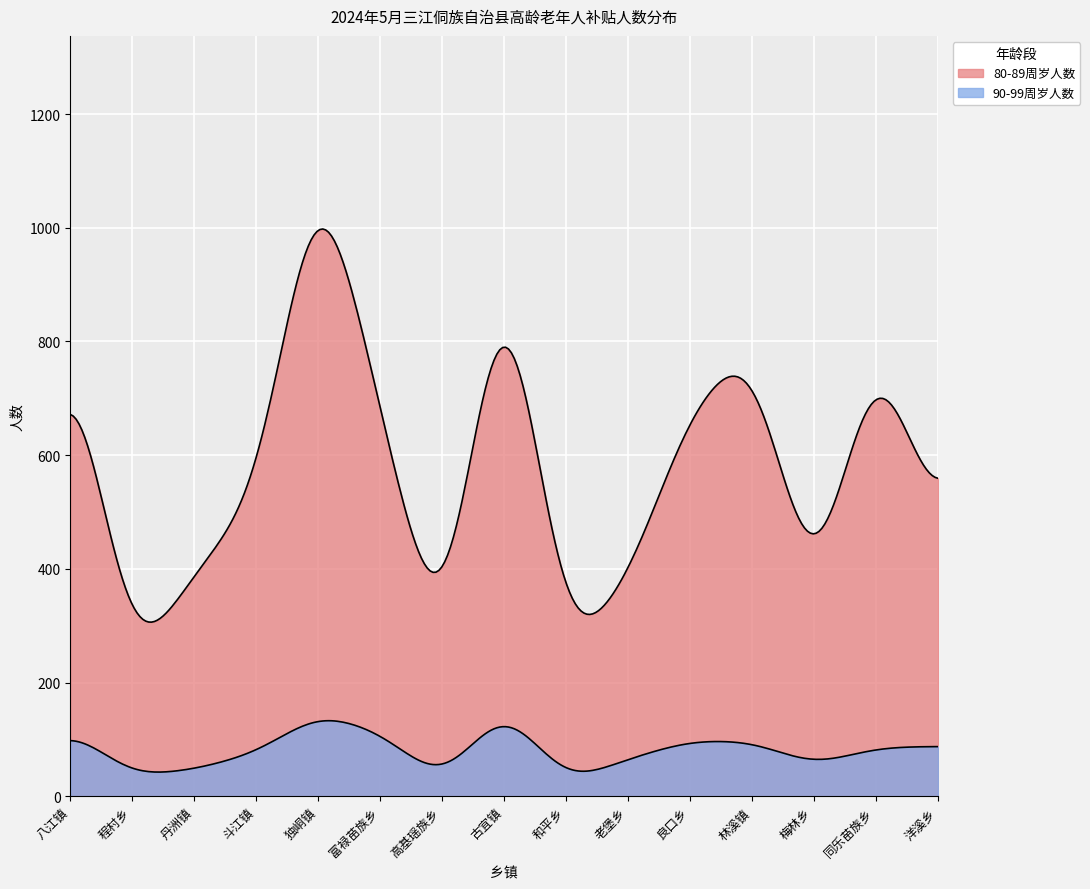

True or false: 90-99周岁人数 and 80-89周岁人数 intersect in this chart.

False